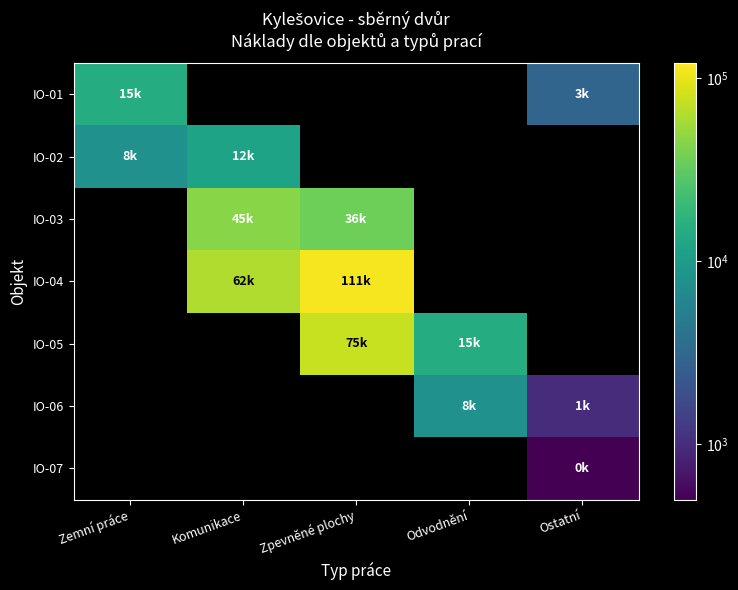

At Ostatní, list the series in order from smallest to largest.

IO-07, IO-01, IO-02, IO-03, IO-04, IO-05, IO-06